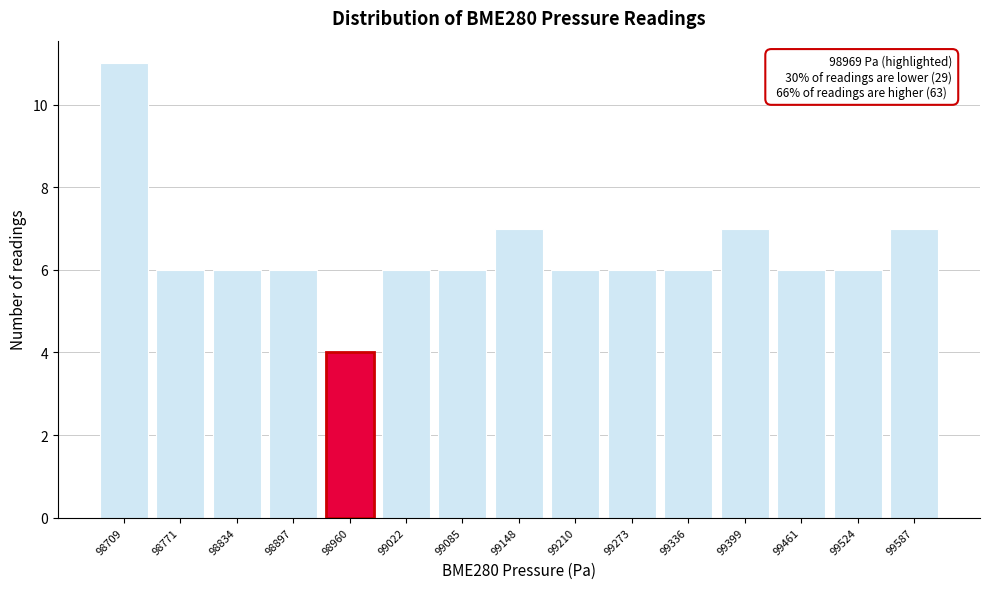

Reading right to left, what are all the values shown in this chart?

99587=7	99524=6	99461=6	99399=7	99336=6	99273=6	99210=6	99148=7	99085=6	99022=6	98960=4	98897=6	98834=6	98771=6	98709=11